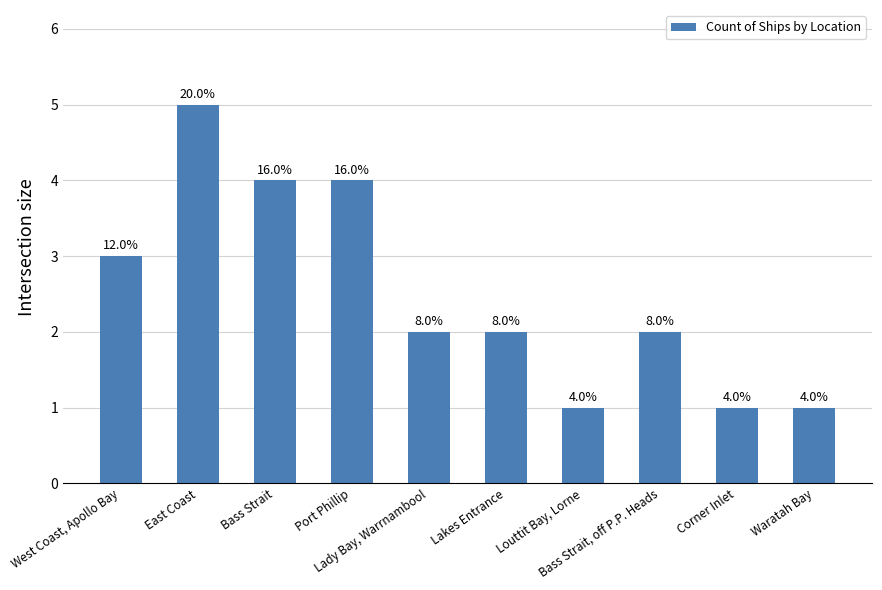

True or false: the data shows 2 at Lady Bay, Warrnambool.

True